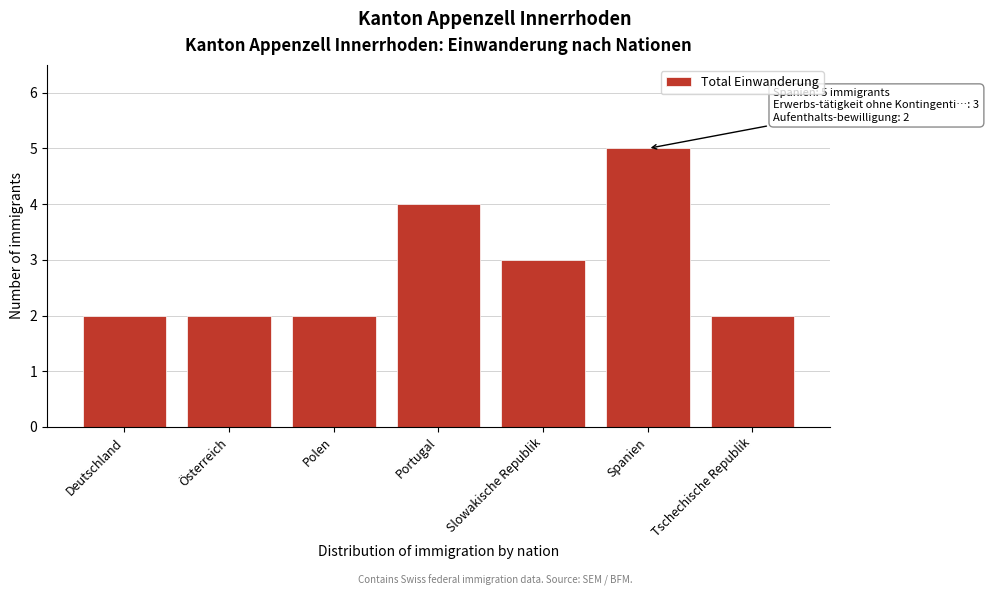

Reading right to left, extract all data points from this chart.

2	5	3	4	2	2	2